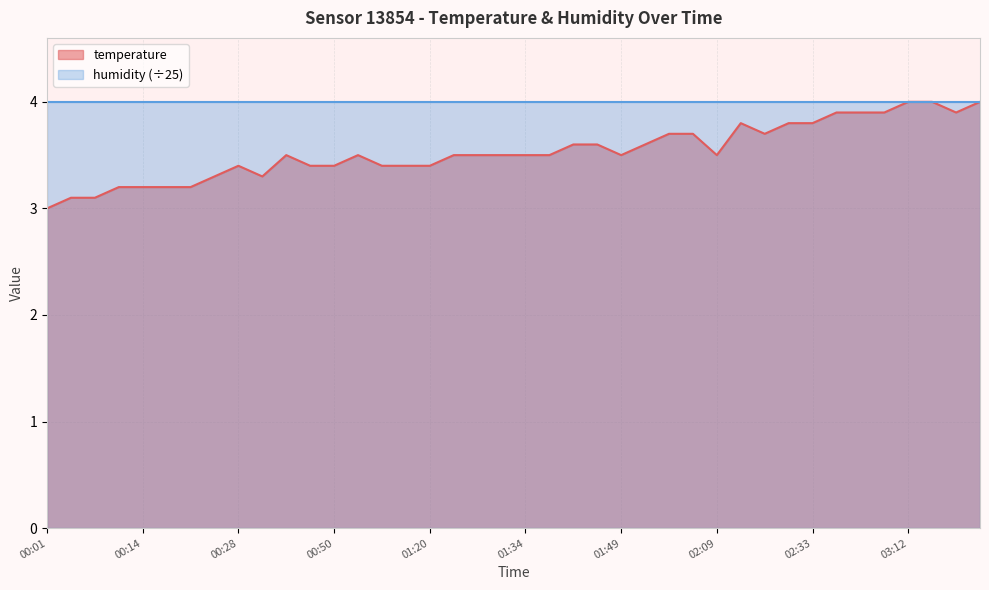

Count the number of data series in this chart.

2